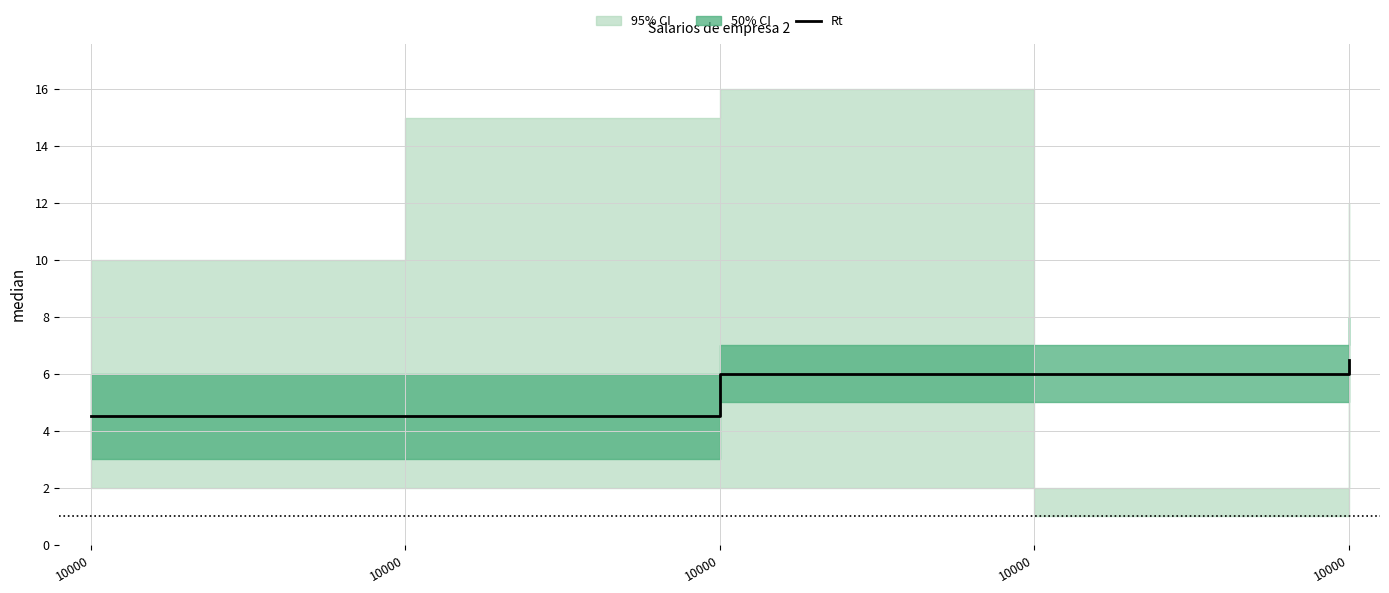

True or false: the data shows 6.0 at 10000.

True